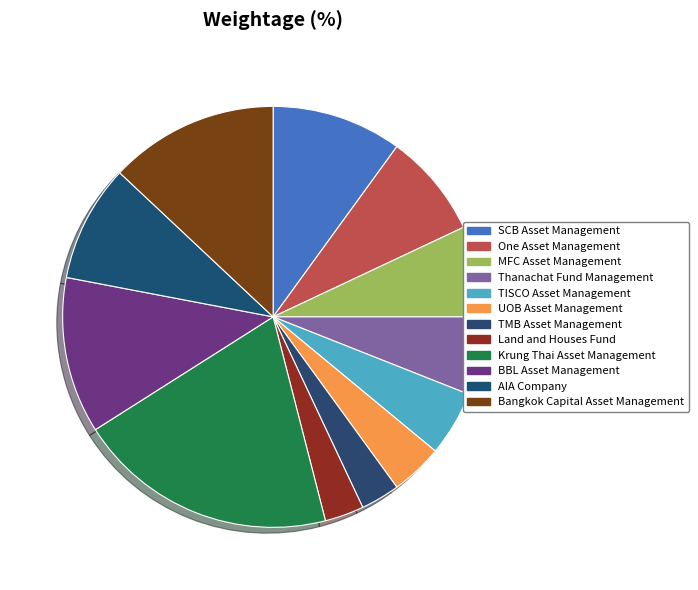

True or false: UOB Asset Management accounts for 12% of the total.

False